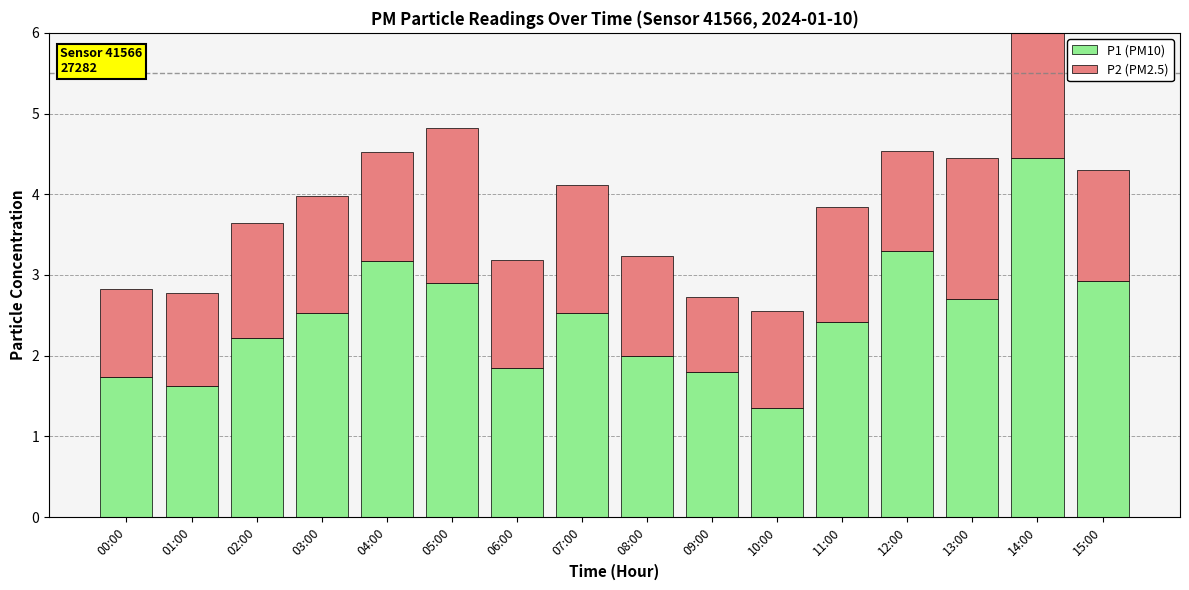

Count the number of data series in this chart.

2